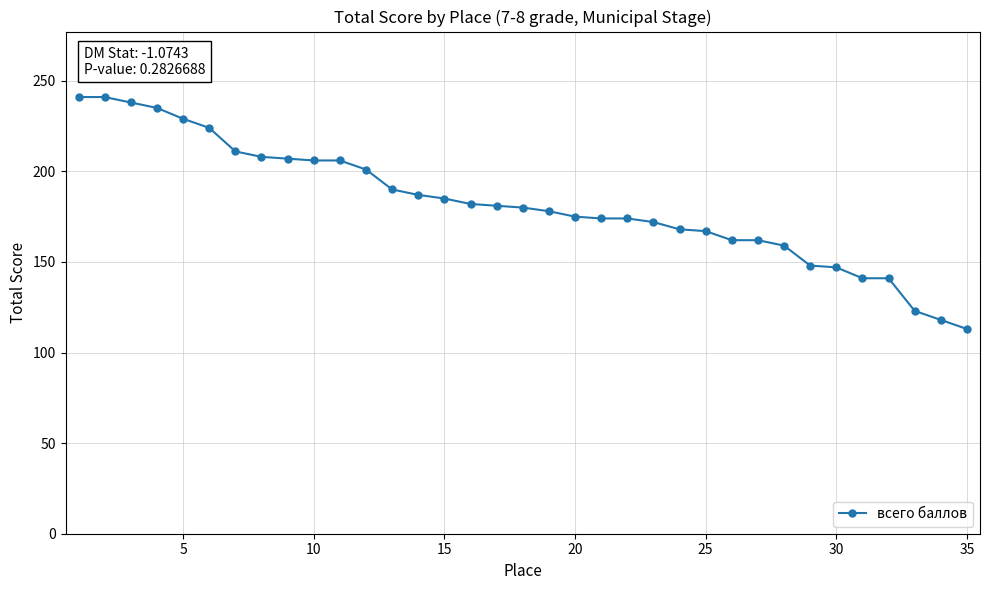

What is the minimum value shown in the chart?

113